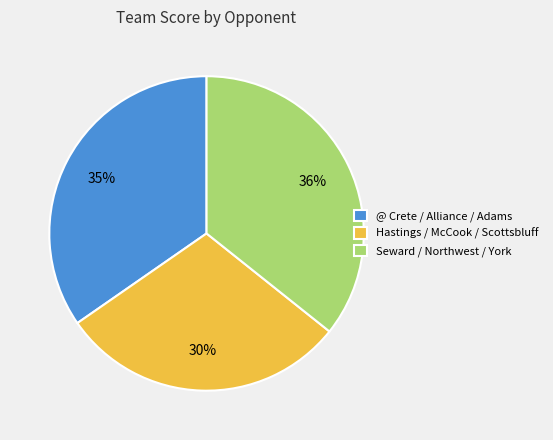

Is it true that Seward / Northwest / York is 36% of the pie?

True